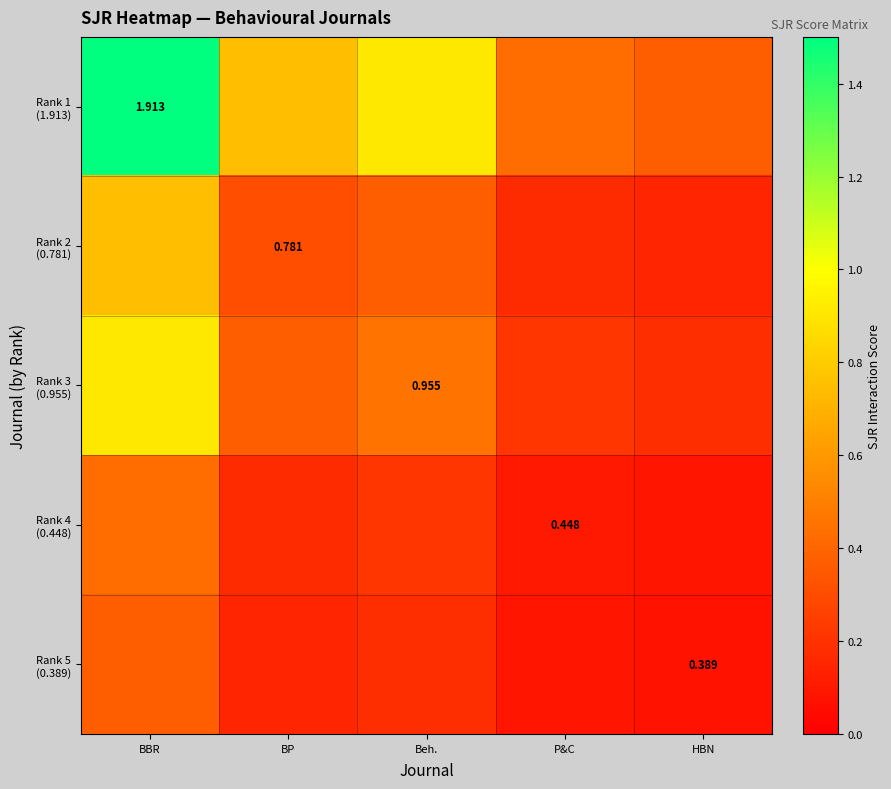

What is the difference between the Rank 5 (0.389) values at BP and P&C?

0.1